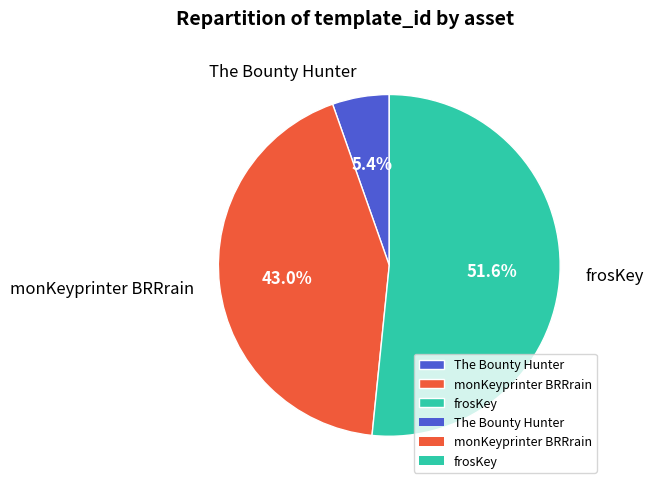

What percentage do The Bounty Hunter and frosKey together represent?

57.0%